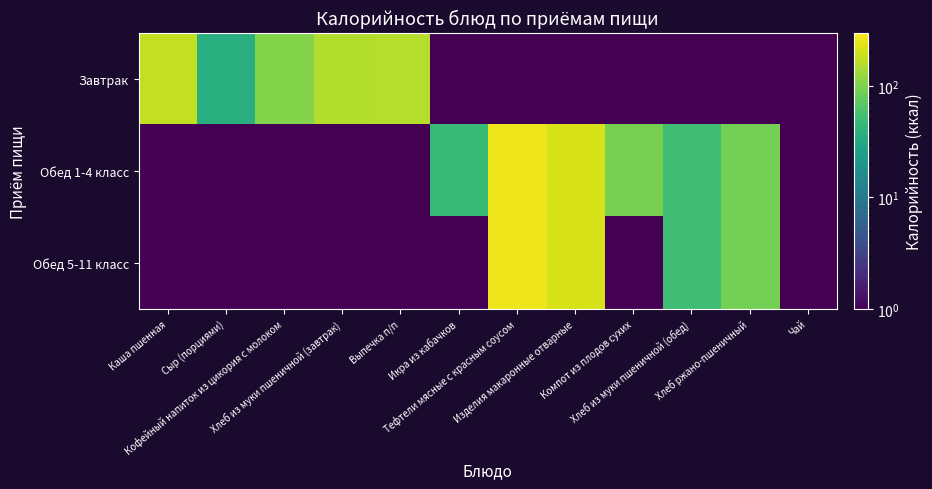

Which series has the widest spread of values?

Обед 1-4 класс